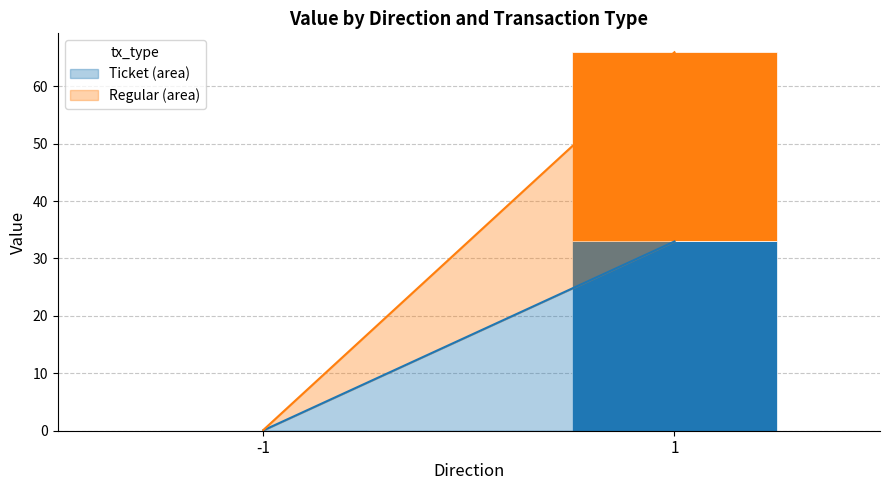

Are the bars grouped side by side (vs. stacked)?

No